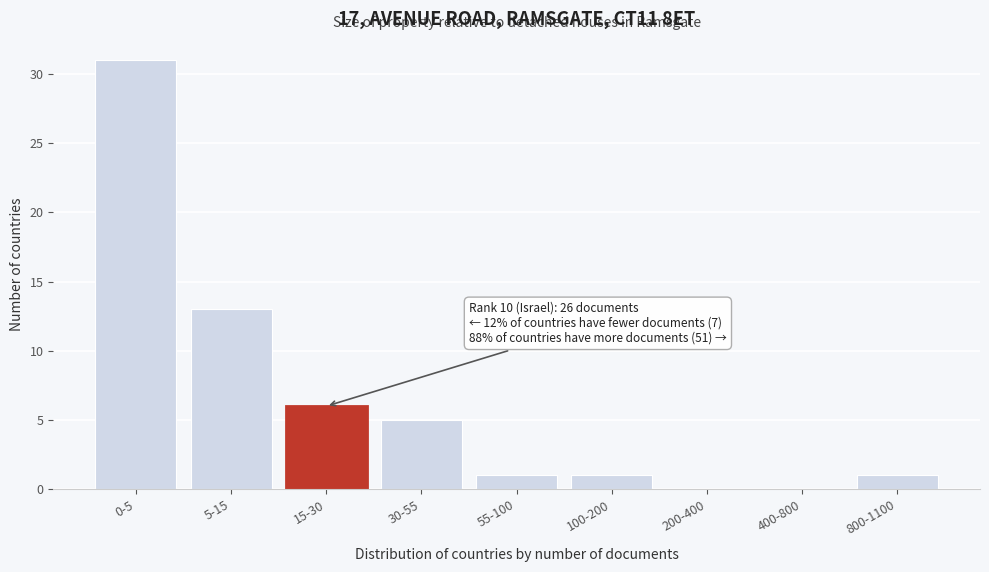

Reading left to right, what are all the values shown in this chart?

0-5=31	5-15=13	15-30=6	30-55=5	55-100=1	100-200=1	200-400=0	400-800=0	800-1100=1